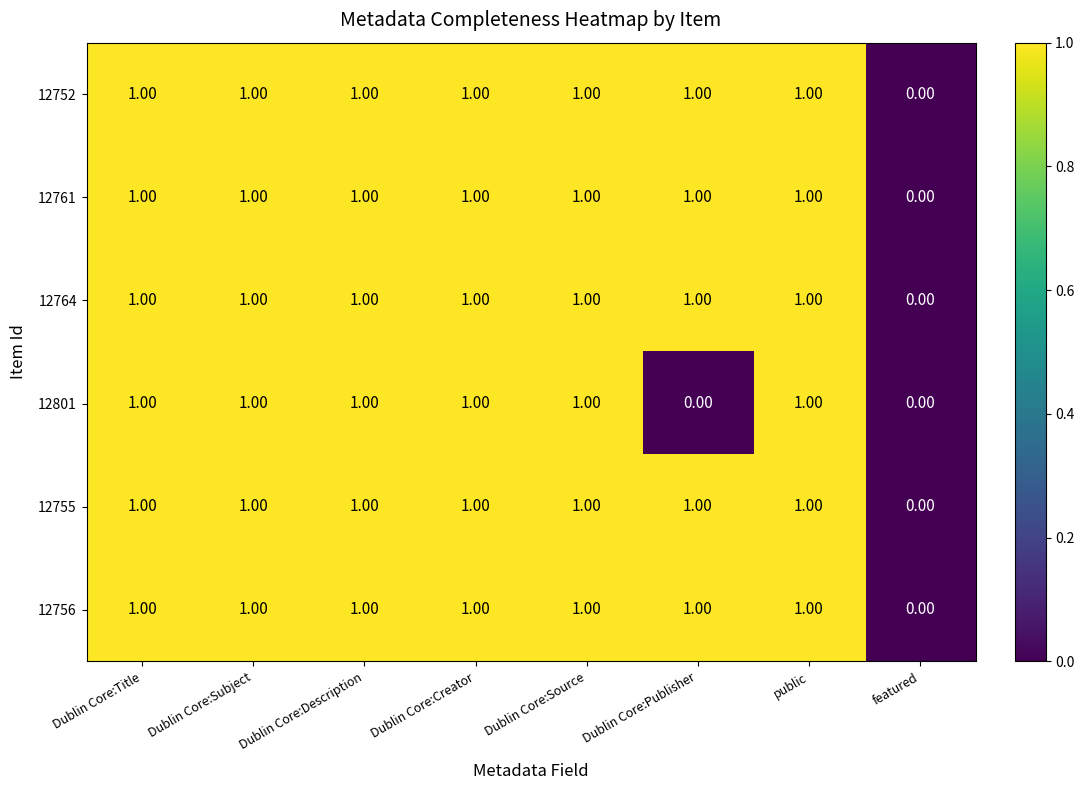

Where is 12755 nearest to the value 0?

featured